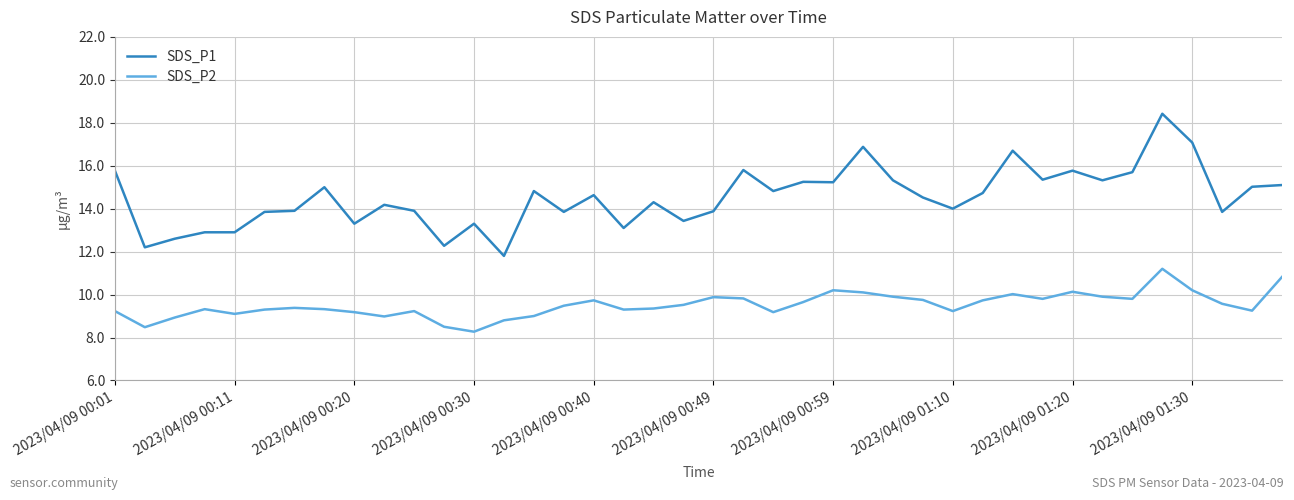

Rank the series by their average value, from highest to lowest.

SDS_P1, SDS_P2